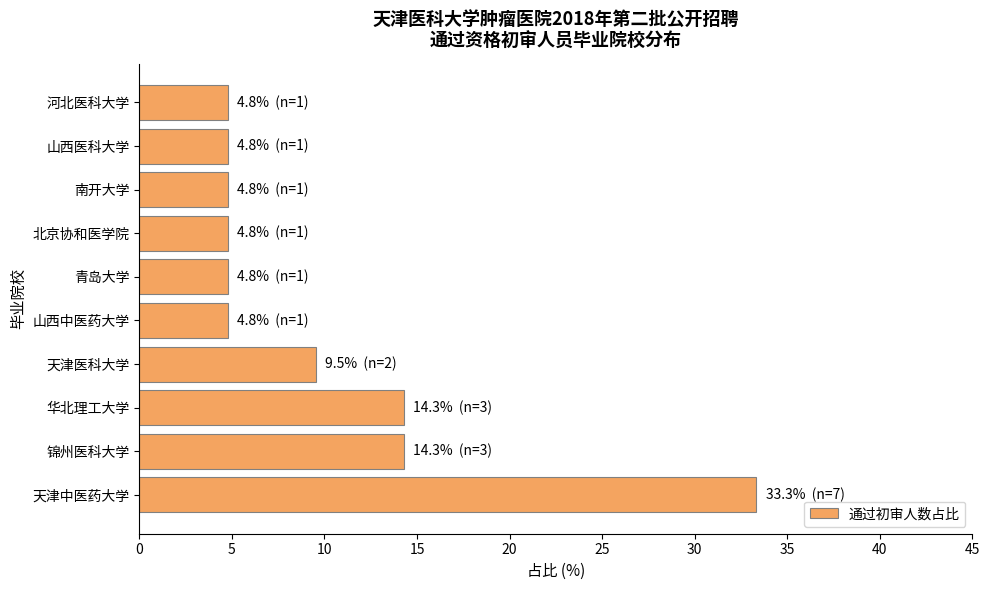

Which has a higher value, 南开大学 or 锦州医科大学?

锦州医科大学